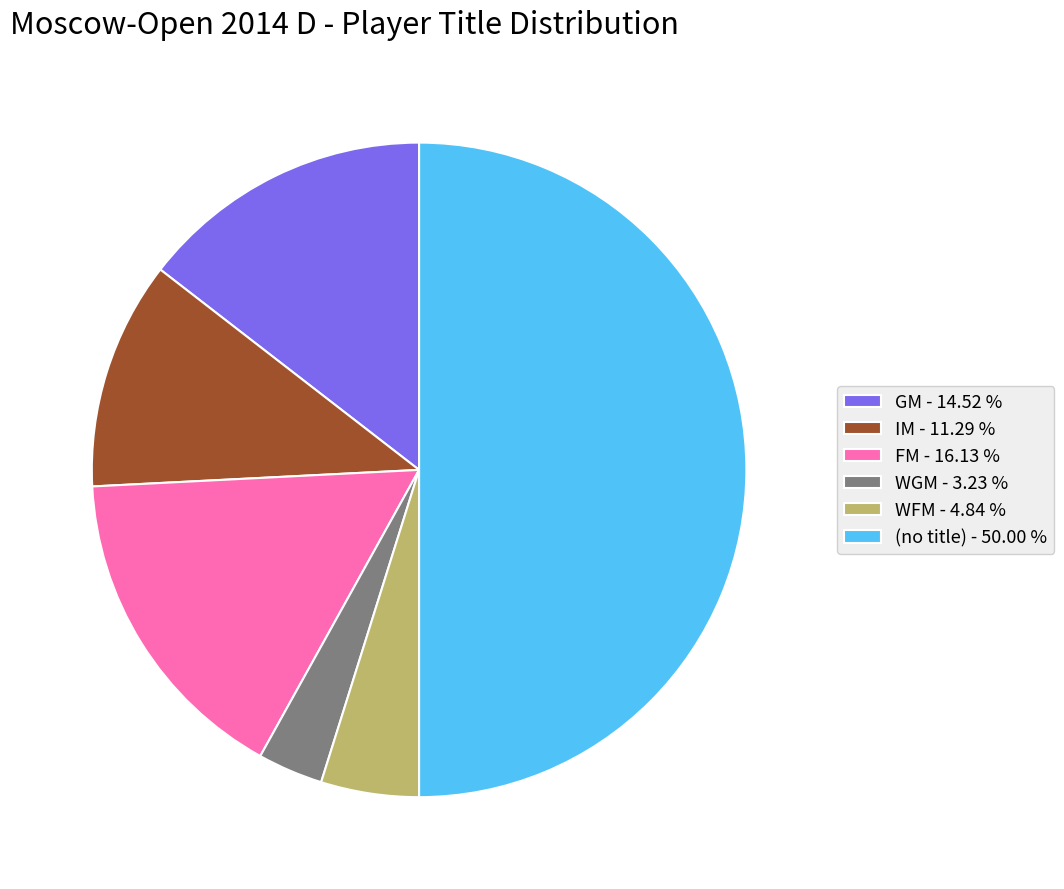

What is the smallest slice in the pie chart?

WGM - 3.23 %